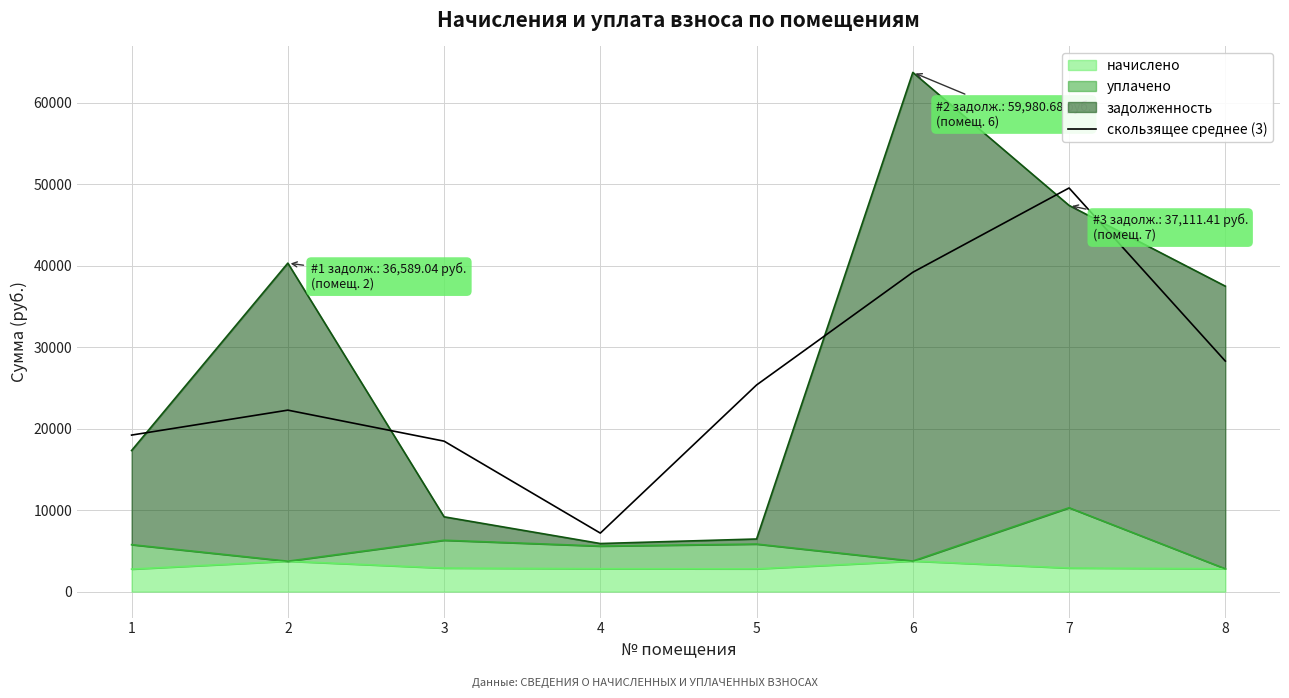

What is the approximate value at 6?

39199.9